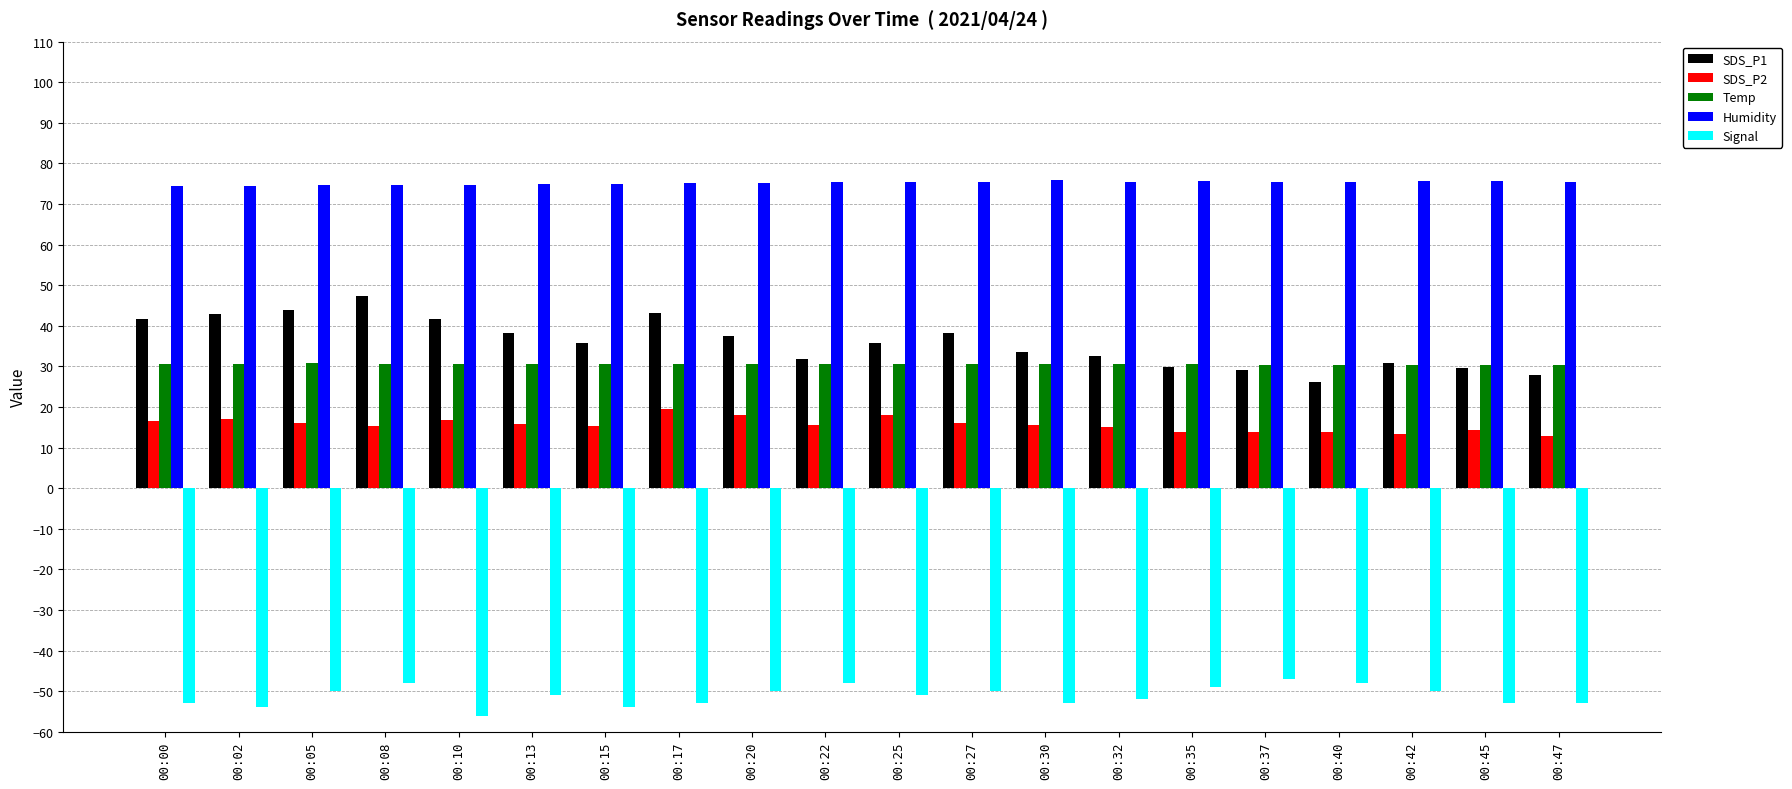

What is the minimum value shown in the chart?

-56.0